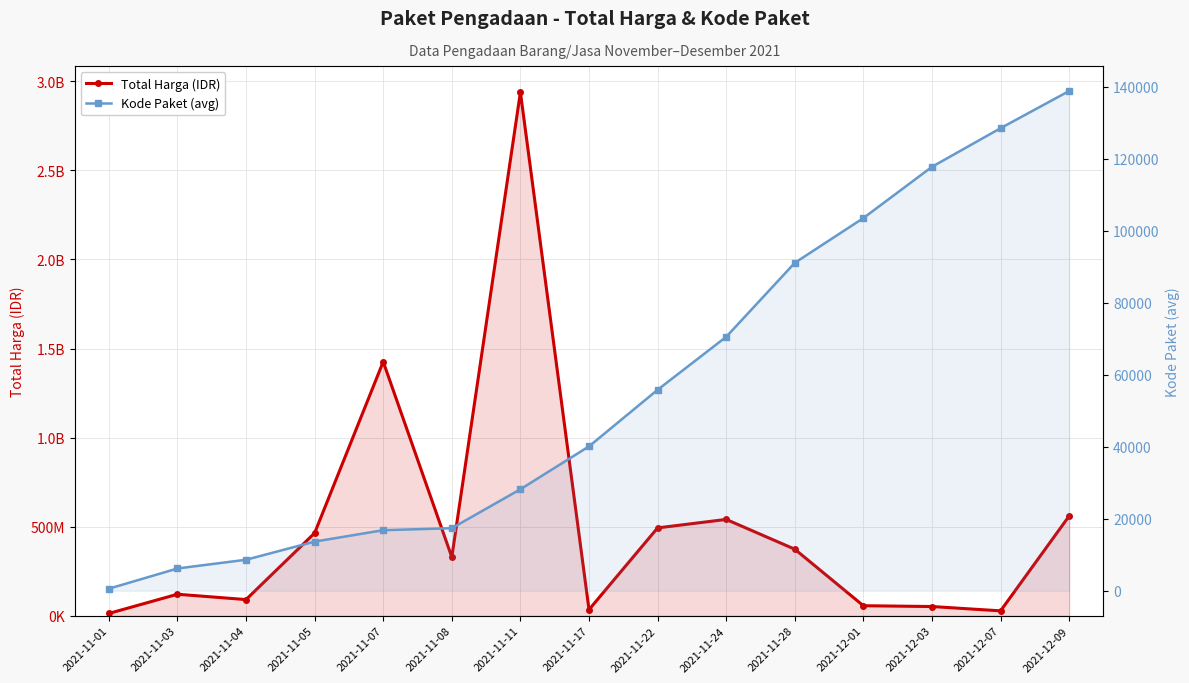

Which has a higher value, 2021-11-17 or 2021-11-11?

2021-11-11